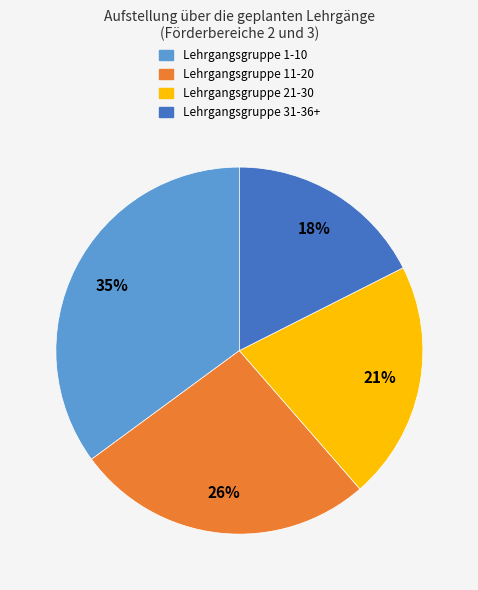

To the nearest percent, what is the difference between the Lehrgangsgruppe 1-10 and Lehrgangsgruppe 11-20 slice percentages?

9%